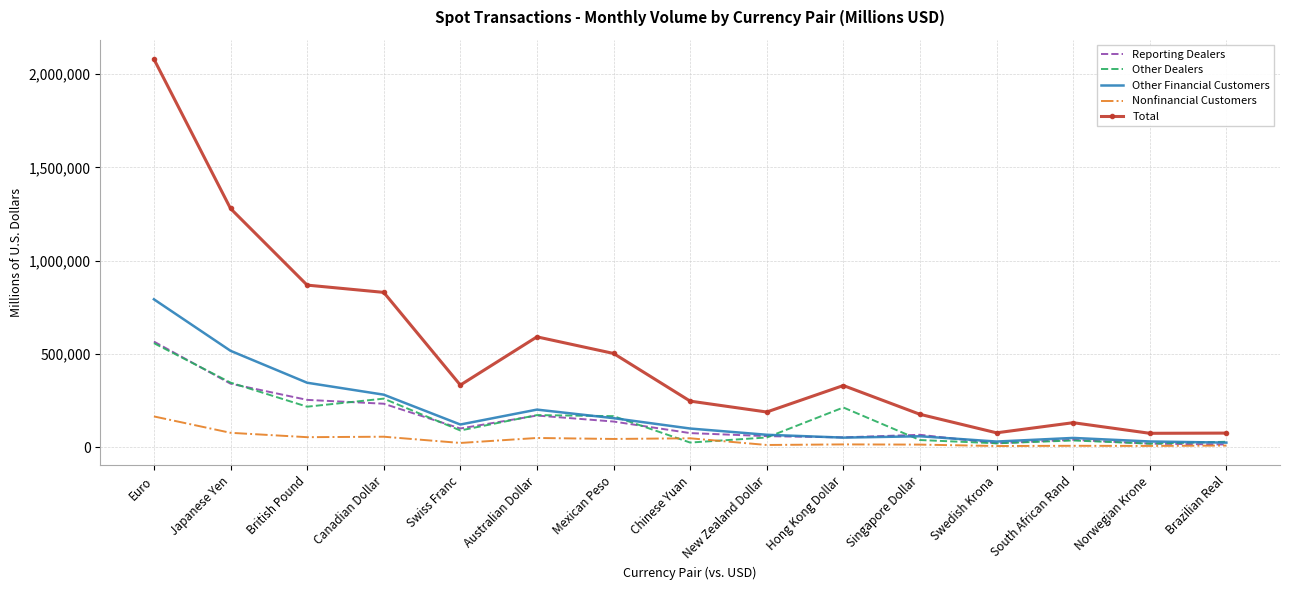

What is the total value across all series at Australian Dollar?

1182944